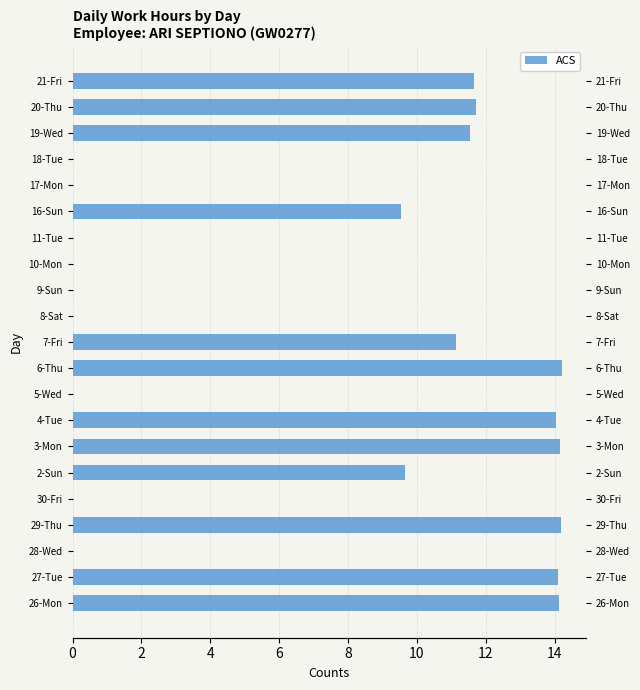

What is the sum of the values at 16-Sun and 6-Thu?

23.7